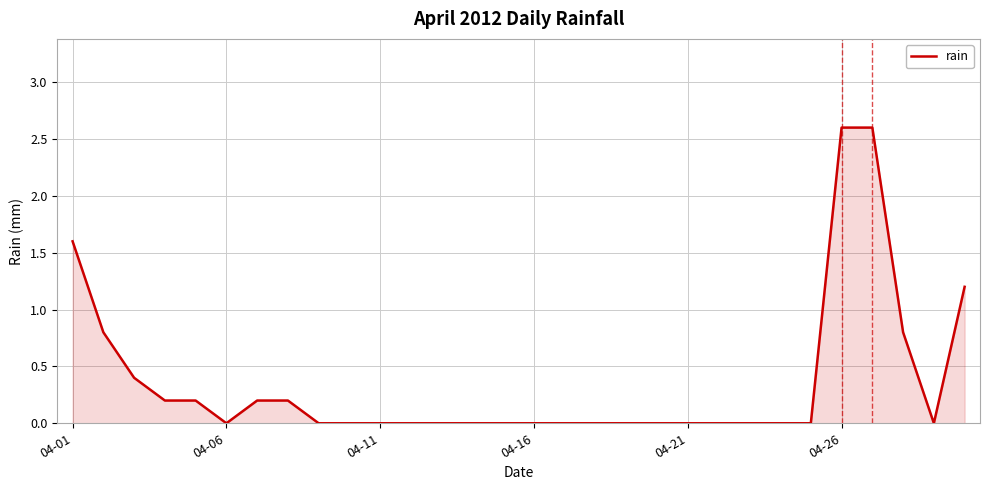

What is the difference between the second highest and minimum values?

2.6